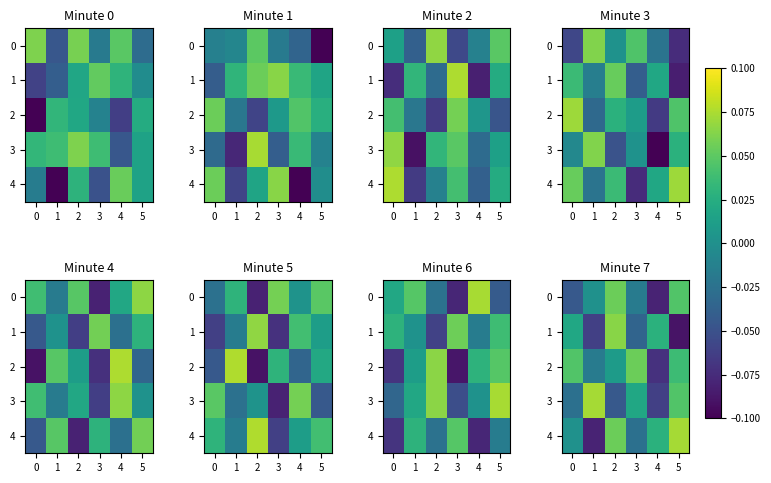

Count the number of categories in the chart.

6